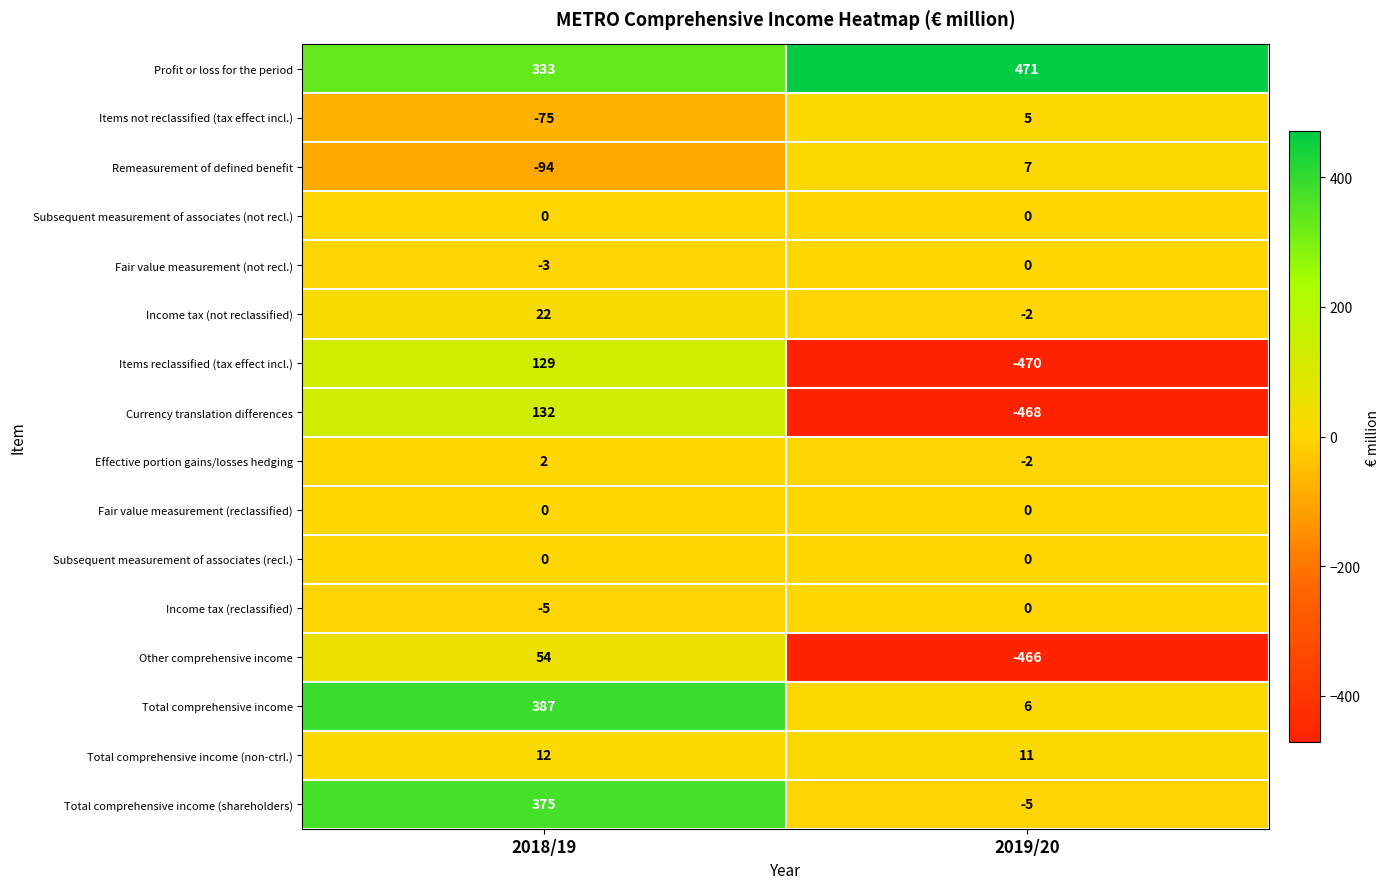

Where is Currency translation differences nearest to the value -168?

2018/19